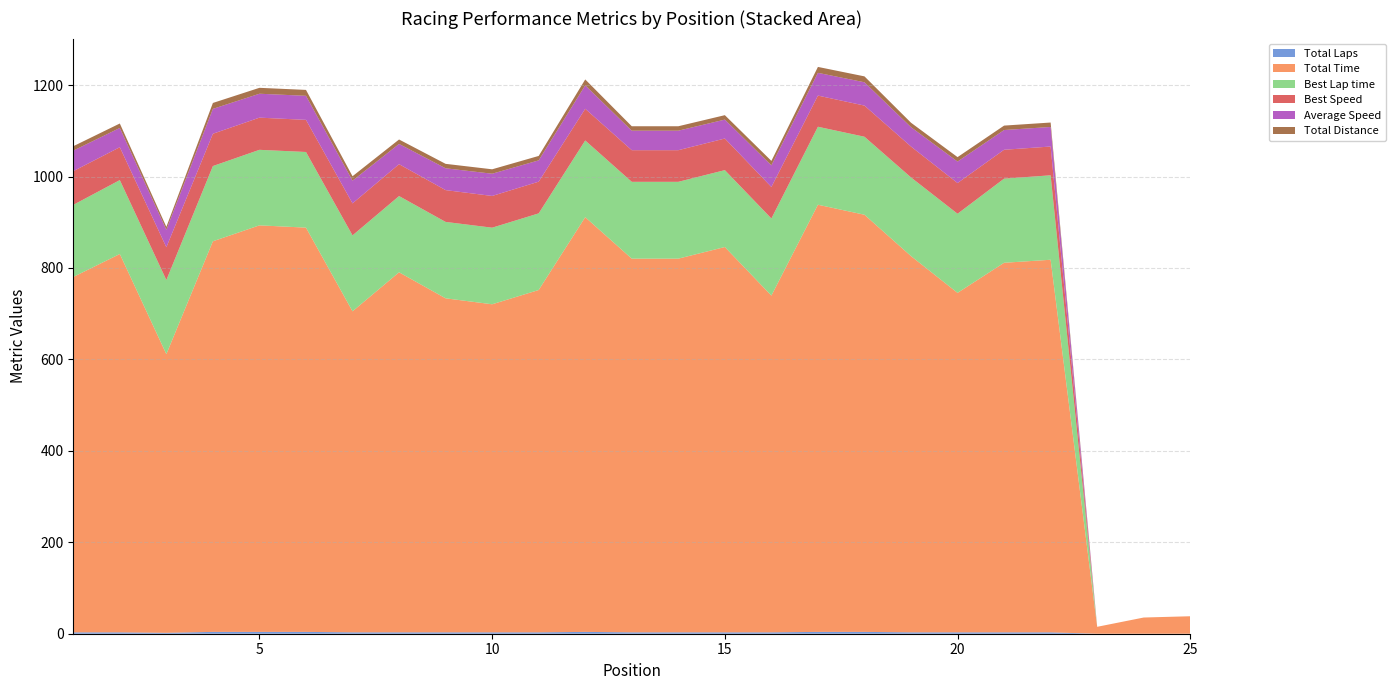

Reading left to right, transcribe all the data shown in this chart.

Total Laps: 3.0	3.0	2.0	4.0	4.0	4.0	3.0	3.0	3.0	3.0	3.0	4.0	3.0	3.0	3.0	3.0	4.0	4.0	3.0	3.0	3.0	3.0	0.0	0.0	0.0
Total Time: 777.3	827.6	609.5	854.4	889.2	884.2	702.2	787.6	730.6	717.6	748.8	907.1	817.4	817.4	842.8	736.6	934.3	912.4	823.0	742.6	808.4	815.0	15.1	35.4	38.2
Best Lap time: 157.7	161.7	162.1	164.6	165.2	165.5	166.1	166.8	167.1	167.5	167.6	167.8	168.1	168.1	168.2	168.7	170.6	170.6	172.1	173.1	184.0	184.7	0.0	0.0	0.0
Best Speed: 73.7	71.9	71.7	70.7	70.4	70.3	70.0	69.7	69.6	69.4	69.4	69.3	69.2	69.2	69.1	68.9	68.2	68.1	67.6	67.2	63.2	62.9	0.0	0.0	0.0
Average Speed: 44.9	42.2	38.2	54.4	52.3	52.6	49.7	44.3	47.7	48.6	46.6	51.3	42.7	42.7	41.4	47.4	49.8	51.0	42.4	47.0	43.2	42.8	0.0	0.0	0.0
Total Distance: 9.7	9.7	6.5	12.9	12.9	12.9	9.7	9.7	9.7	9.7	9.7	12.9	9.7	9.7	9.7	9.7	12.9	12.9	9.7	9.7	9.7	9.7	0.0	0.0	0.0